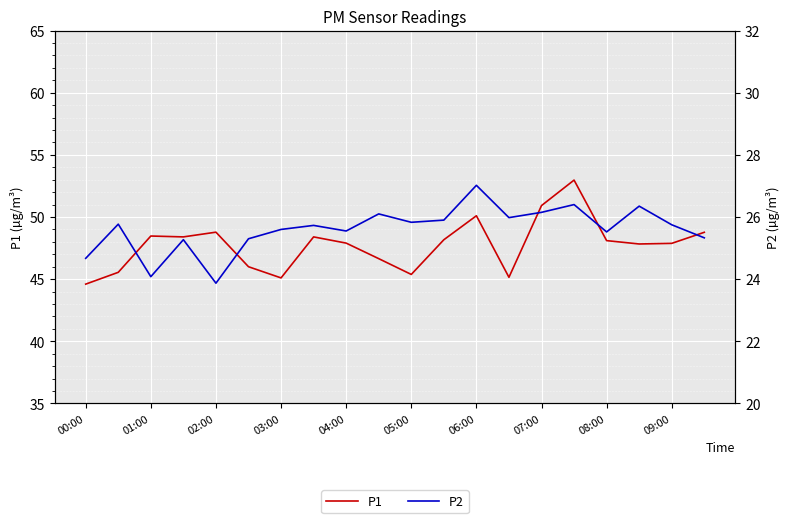

The value of P1 at 06:00 is 50.1. True or false?

True